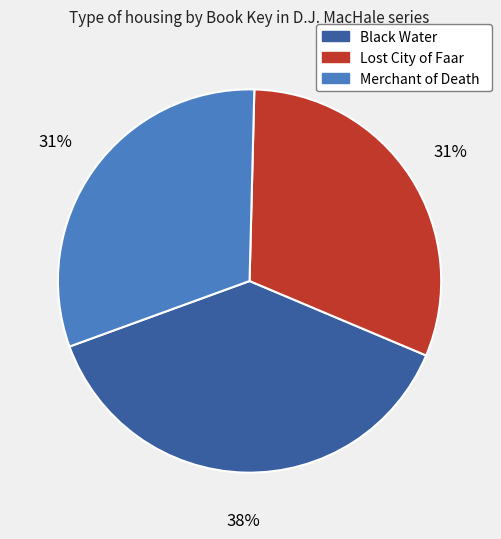

Does Lost City of Faar account for over 50% of the chart?

No